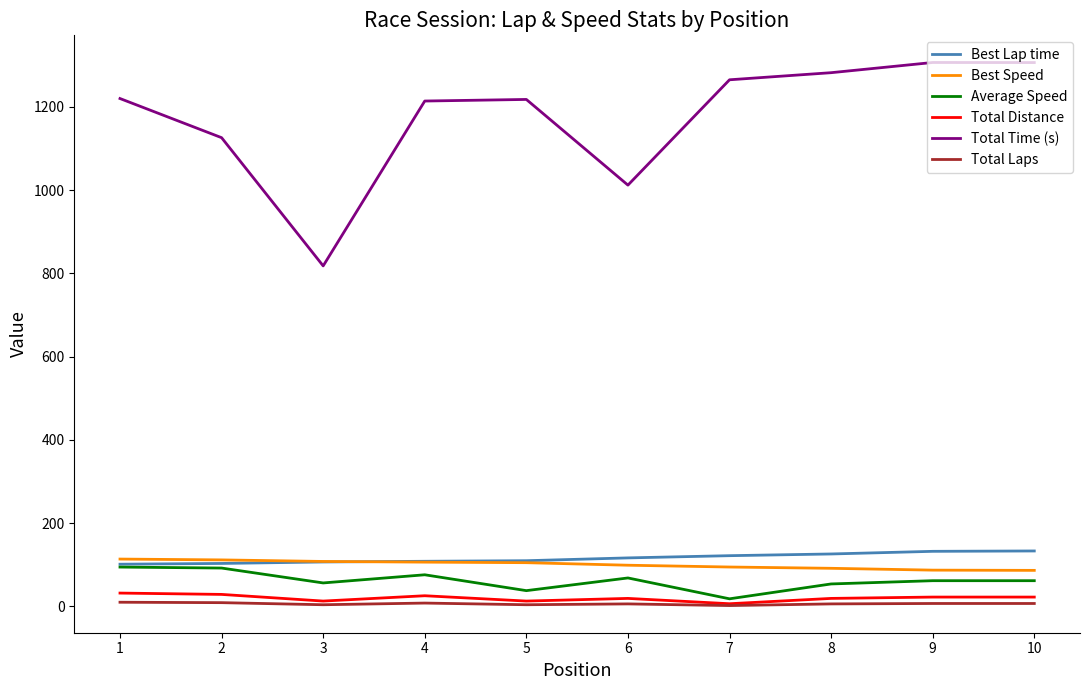

True or false: Total Time (s) and Best Speed cross at least once.

False